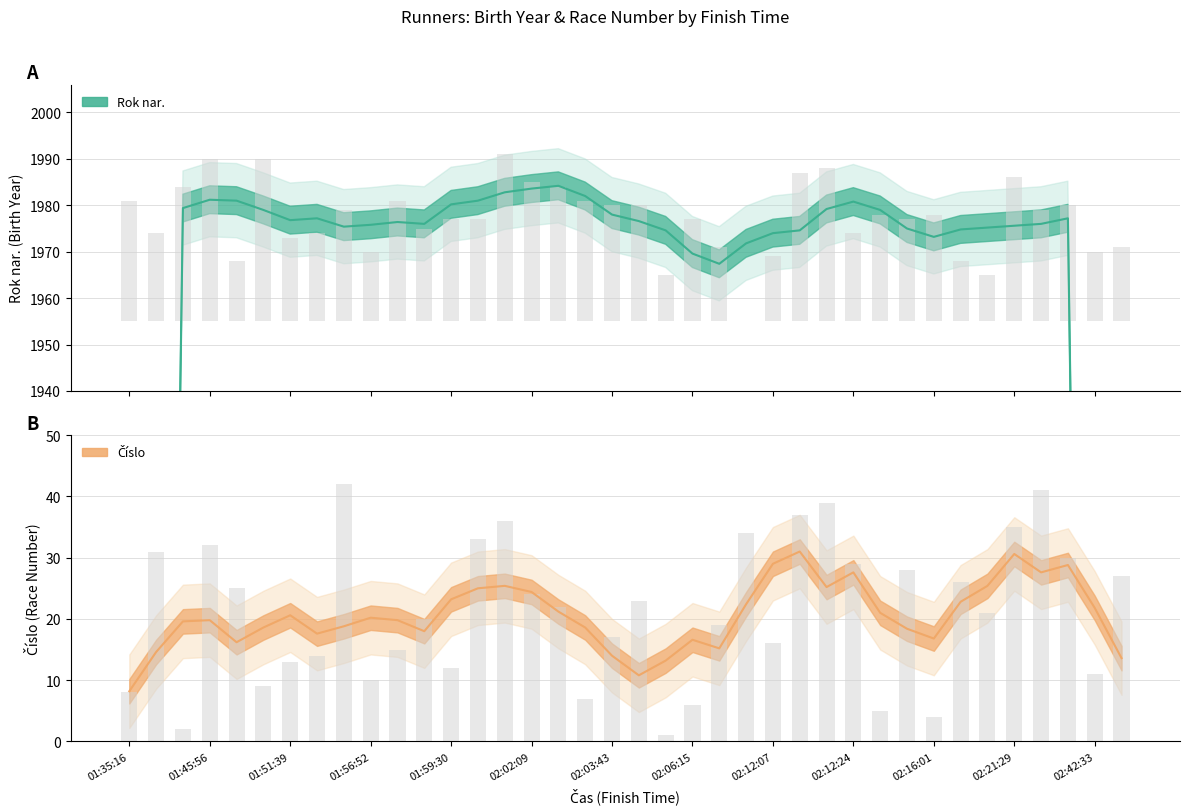

What is the lowest value of the Číslo series?

1